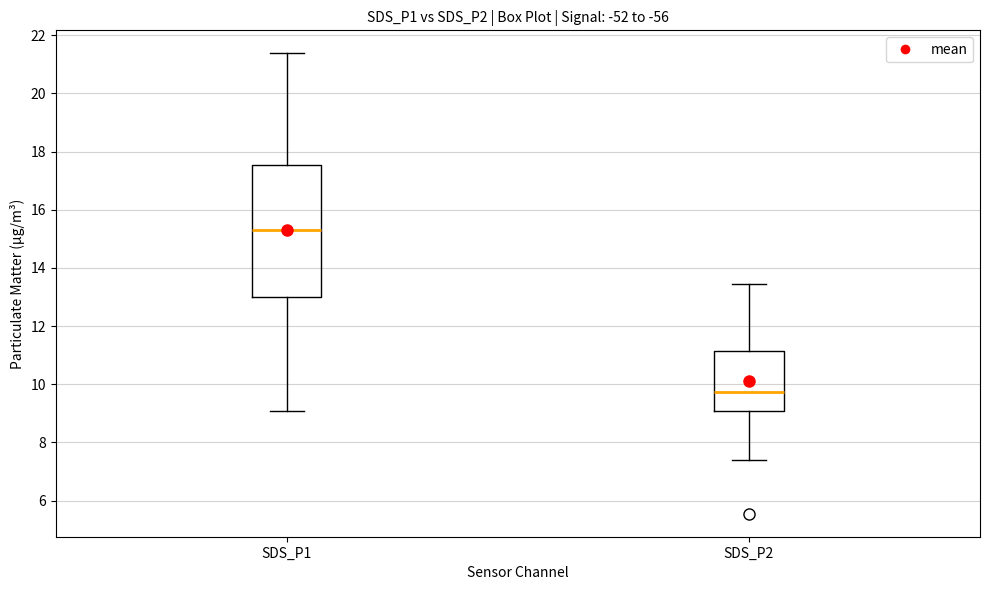

Which box's median line is the highest?

SDS_P1